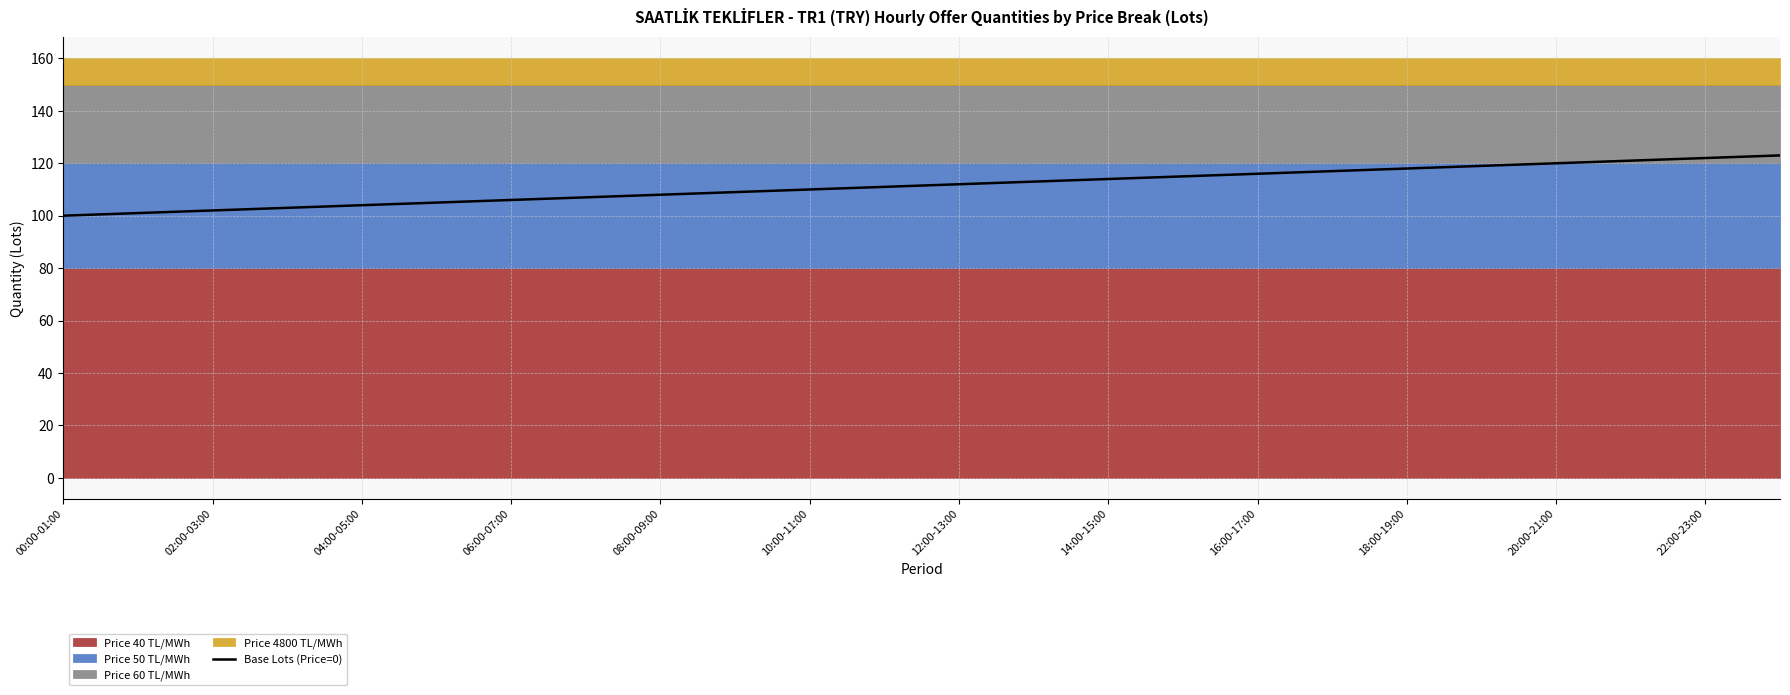

The Base Lots (Price=0) series shows 26 at 08:00-09:00. True or false?

False